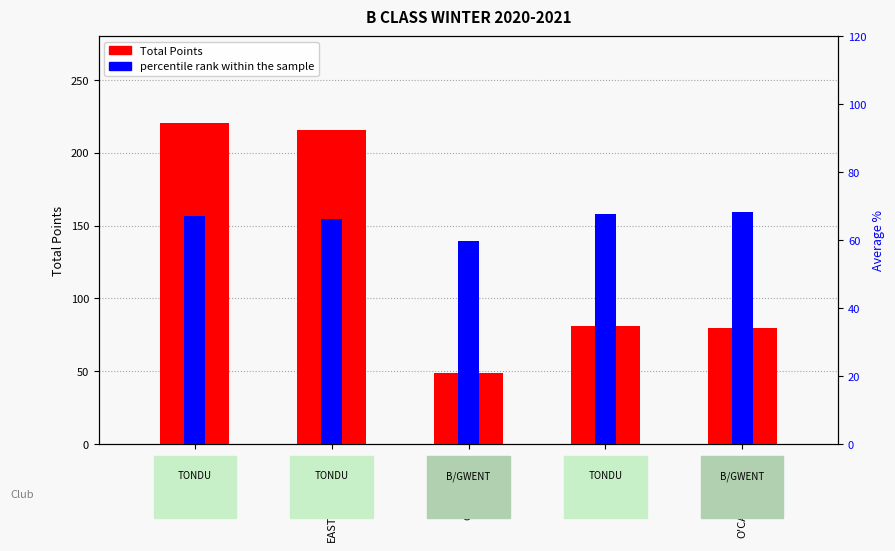

What position from the left is GRIFFITHS.C?

3